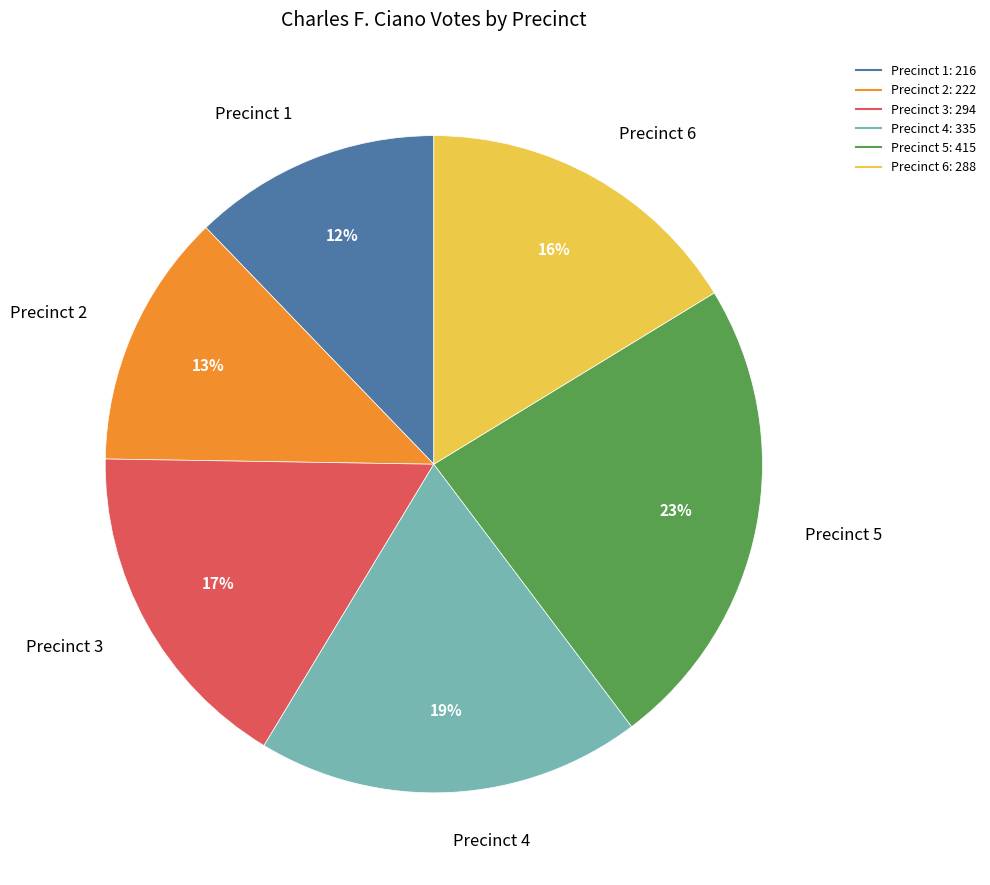

To the nearest percent, what is the average slice percentage?

17%